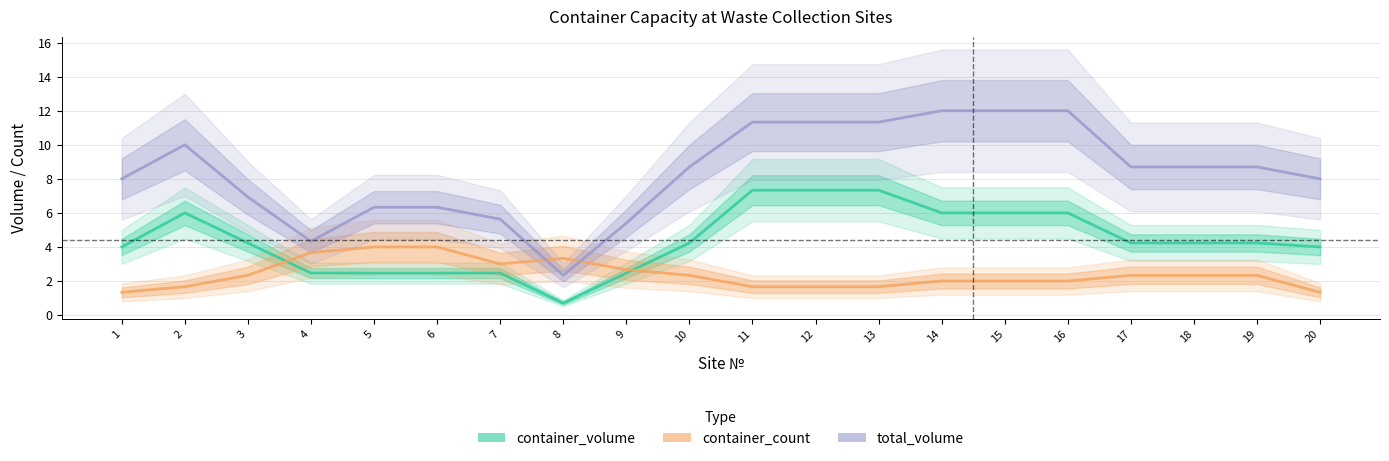

Where is the first local maximum for container_count?

6